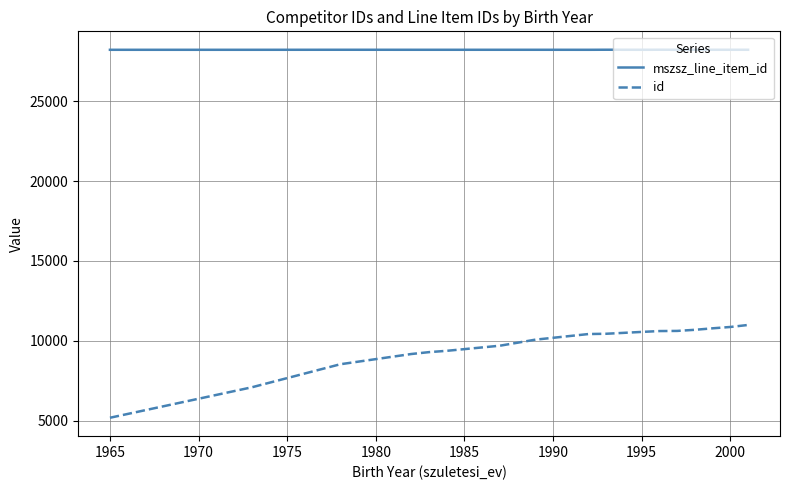

Which series has the largest range (max minus min)?

id